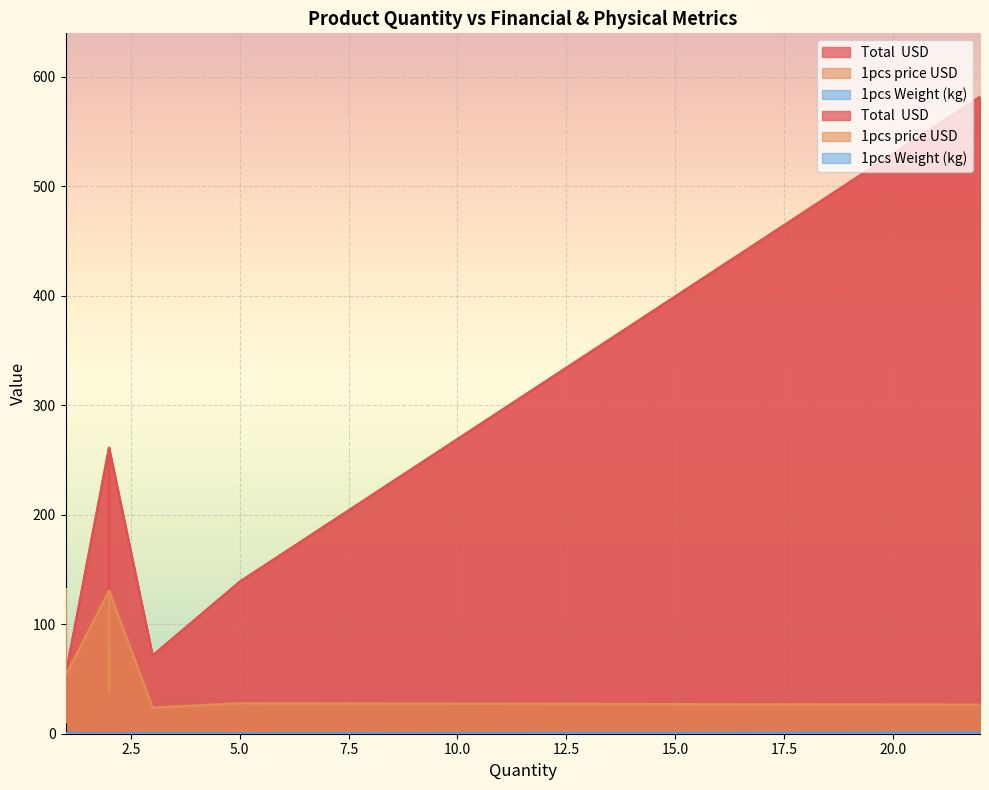

Which series has the widest spread of values?

Total  USD